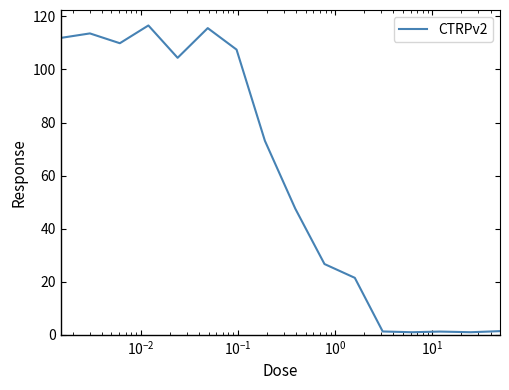

What is the smallest value displayed?

0.9